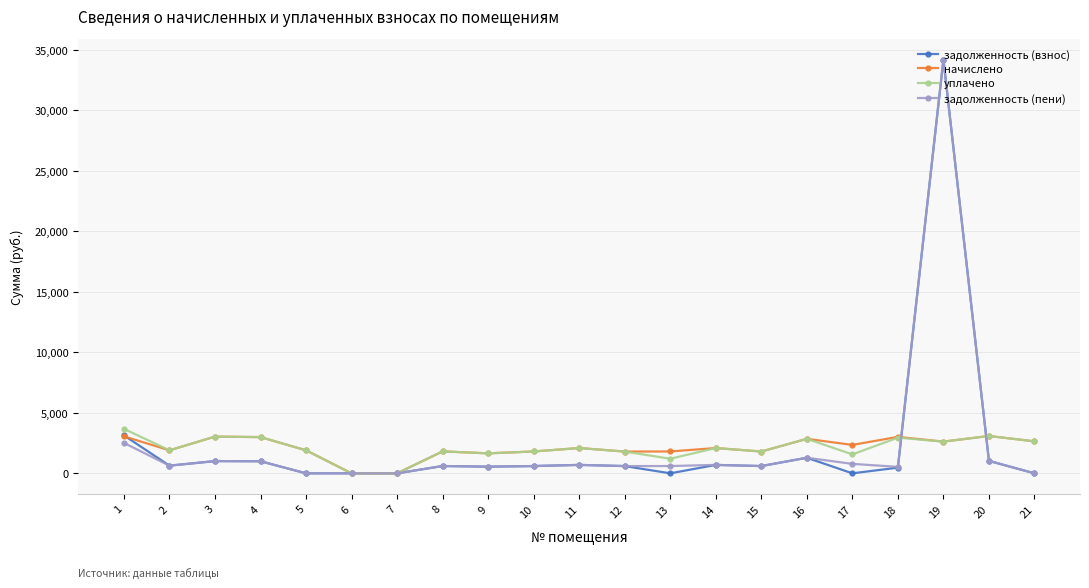

True or false: задолженность (взнос) has more than 0 points higher than both neighbors.

True